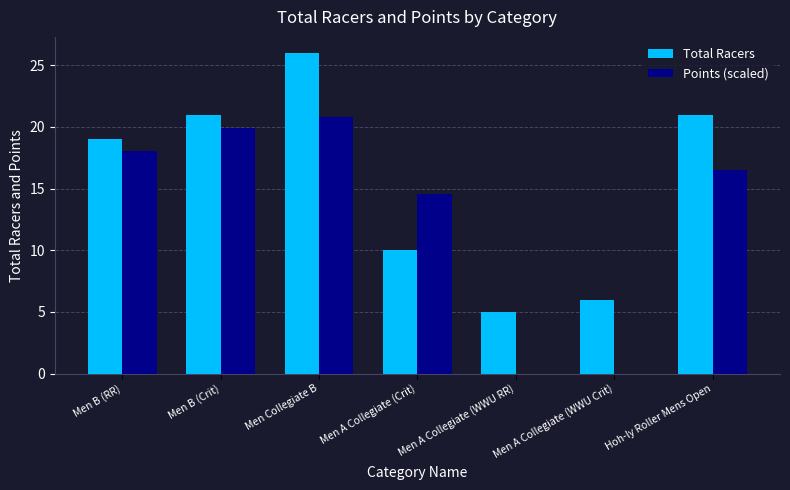

Is the value of Points (scaled) at Men A Collegiate (WWU RR) greater than the value of Total Racers at Men B (RR)?

No